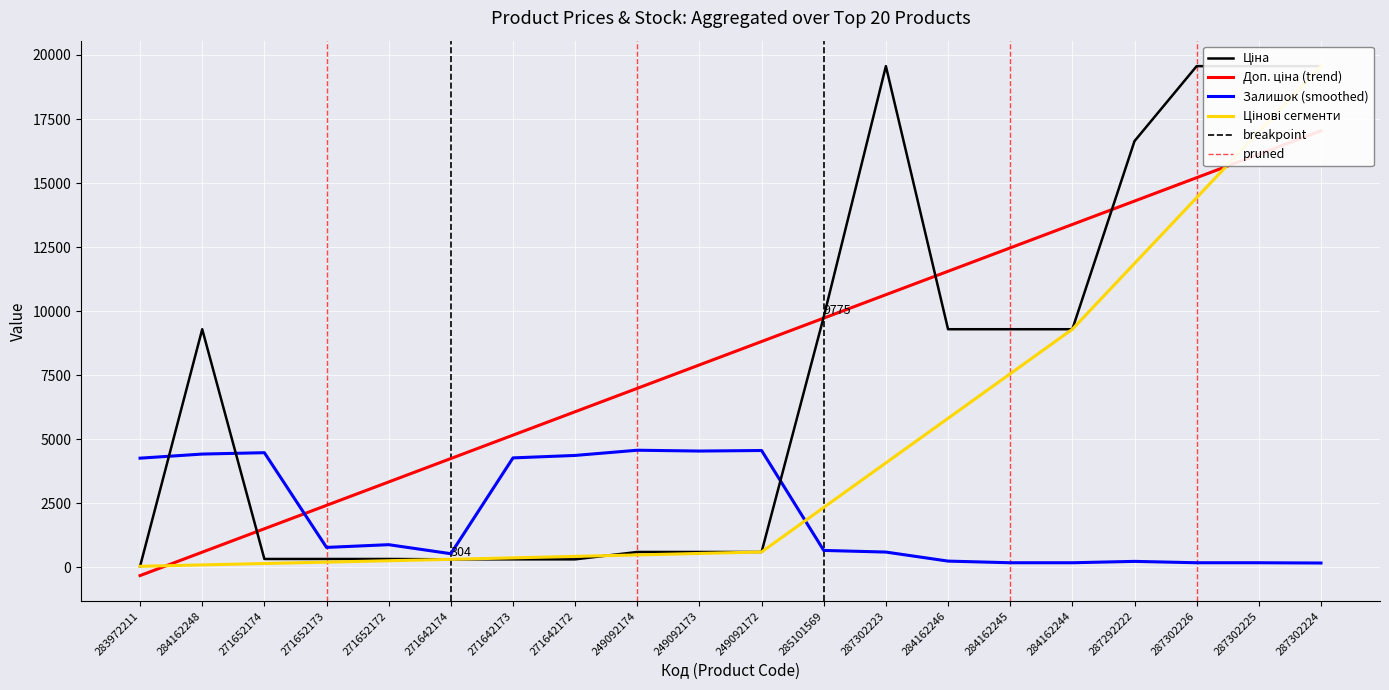

Which category has the highest value in the Ціна series?

287302223